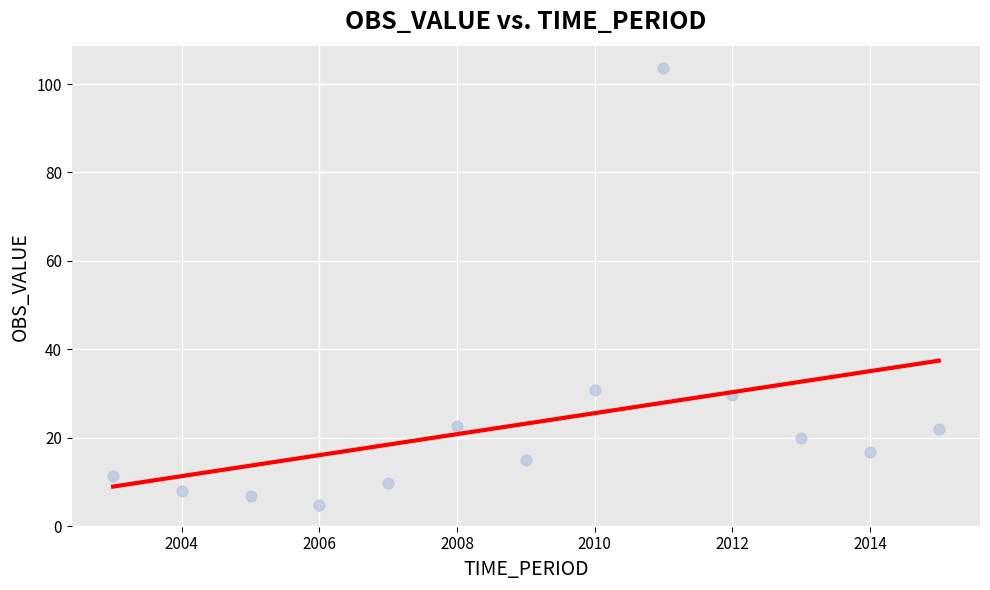

What is the range of Y values (max minus min)?

98.9